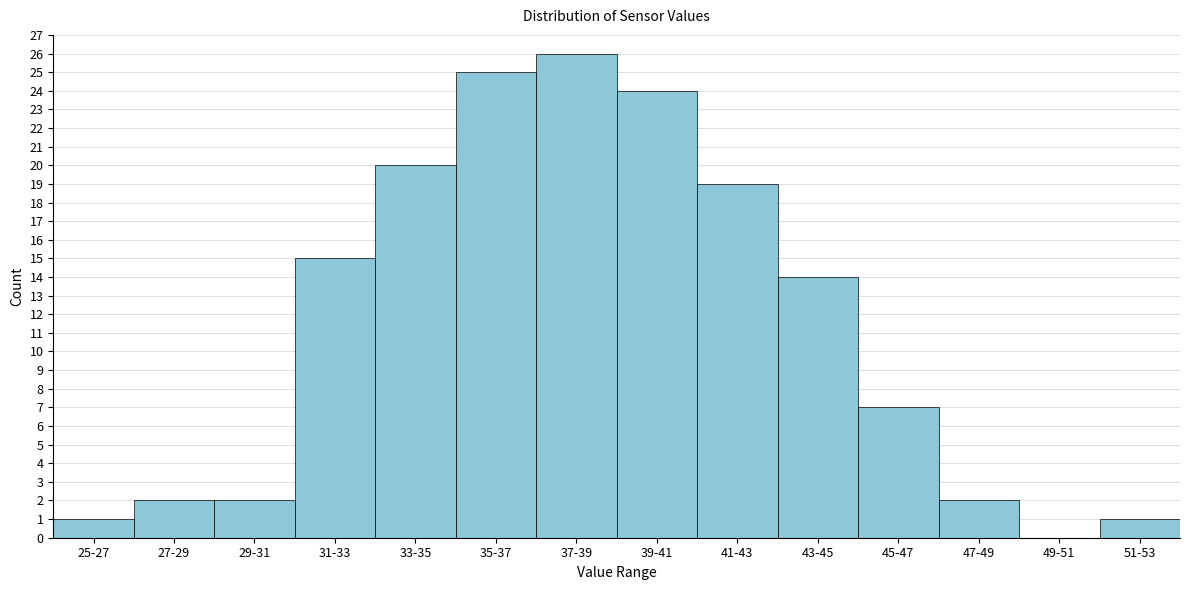

Reading left to right, transcribe all the data shown in this chart.

25-27=1	27-29=2	29-31=2	31-33=15	33-35=20	35-37=25	37-39=26	39-41=24	41-43=19	43-45=14	45-47=7	47-49=2	49-51=0	51-53=1